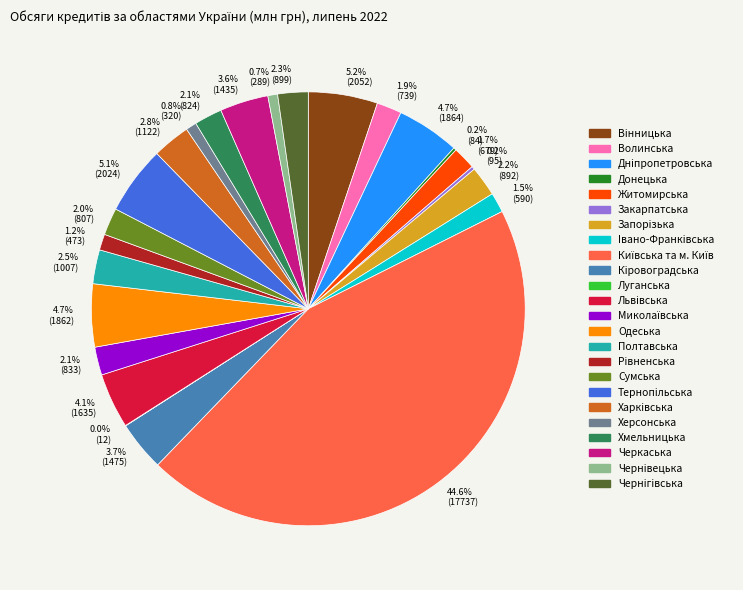

Does 4.7% (1862) account for over 50% of the chart?

No